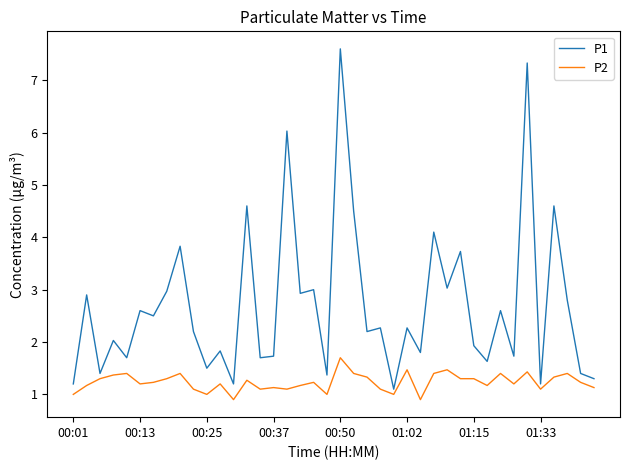

What is the average value of the P1 series?

2.7